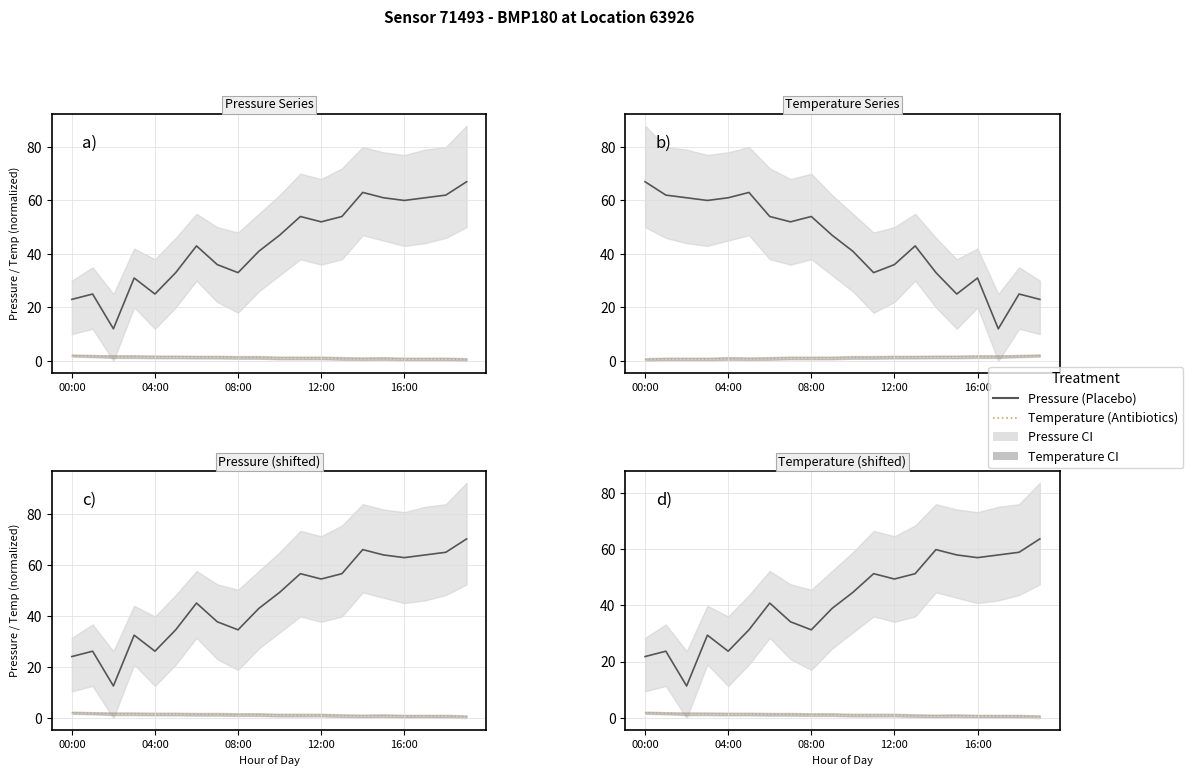

What is the difference between the maximum and minimum values in the Pressure (Placebo) series?

52.2